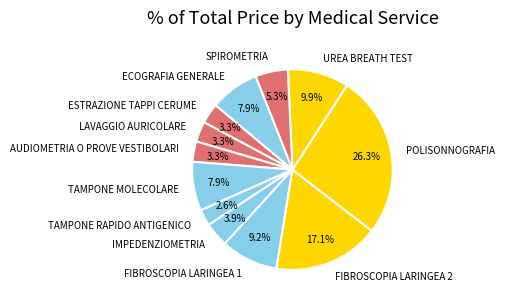

What is the largest slice in the pie chart?

POLISONNOGRAFIA